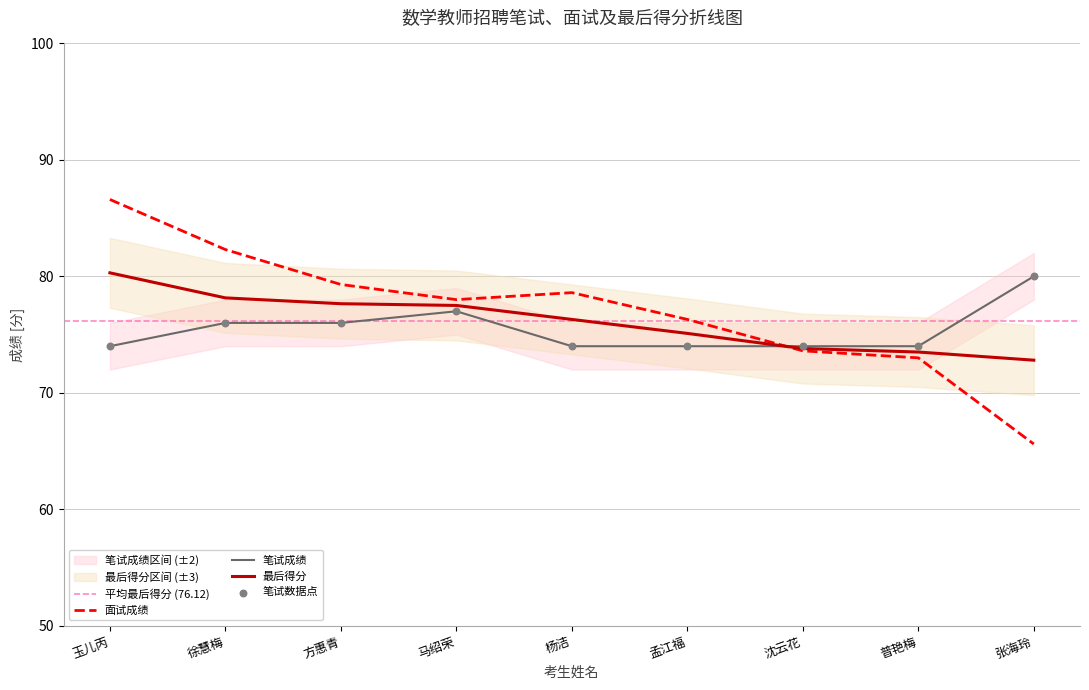

Is the value of 最后得分 at 沈云花 greater than the value of 面试成绩 at 杨洁?

No